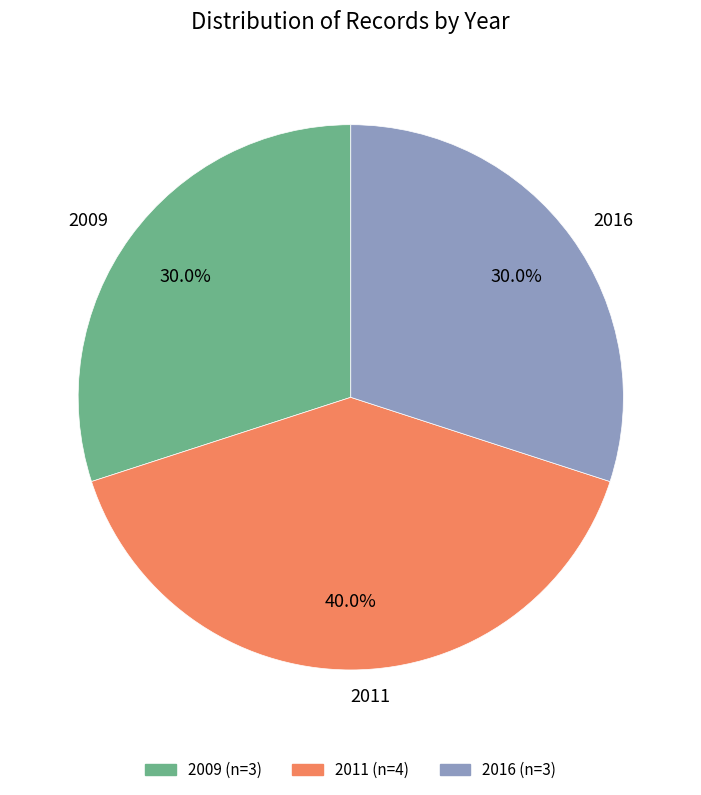

Is there a majority slice in this chart?

No